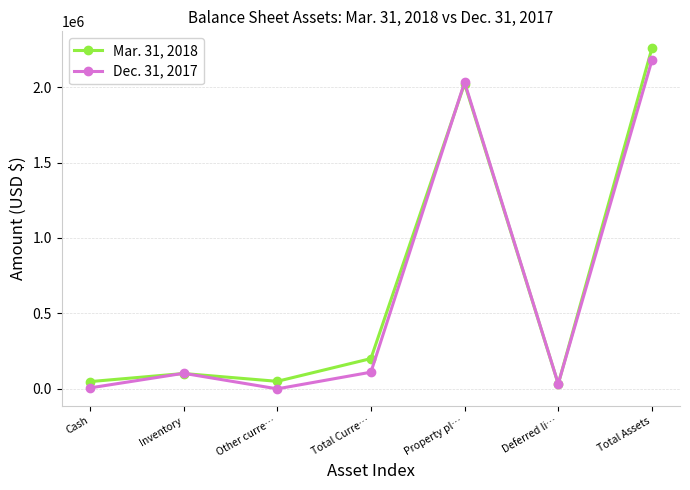

What is the value of the Dec. 31, 2017 point at the 2nd from the left?

103610